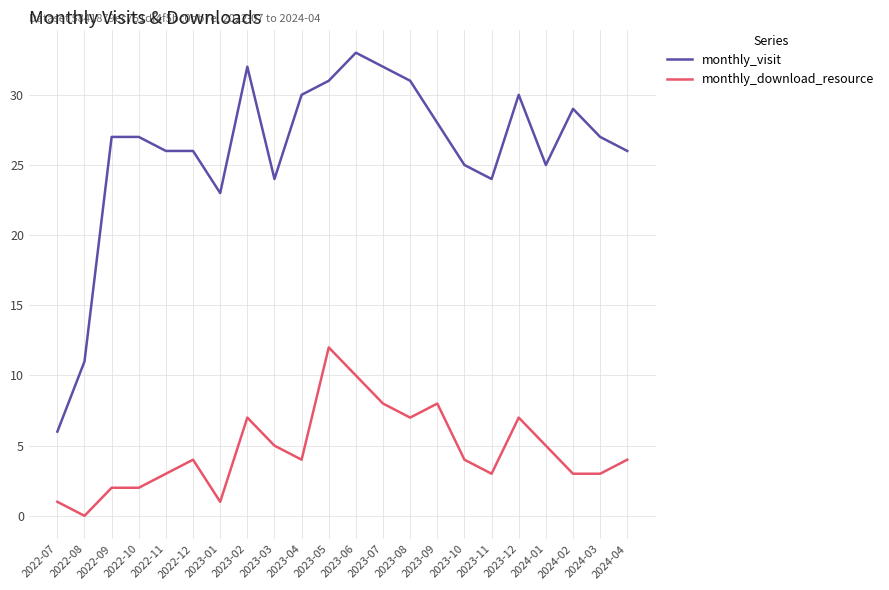

Is it true that monthly_download_resource equals 1 at 2023-04?

False